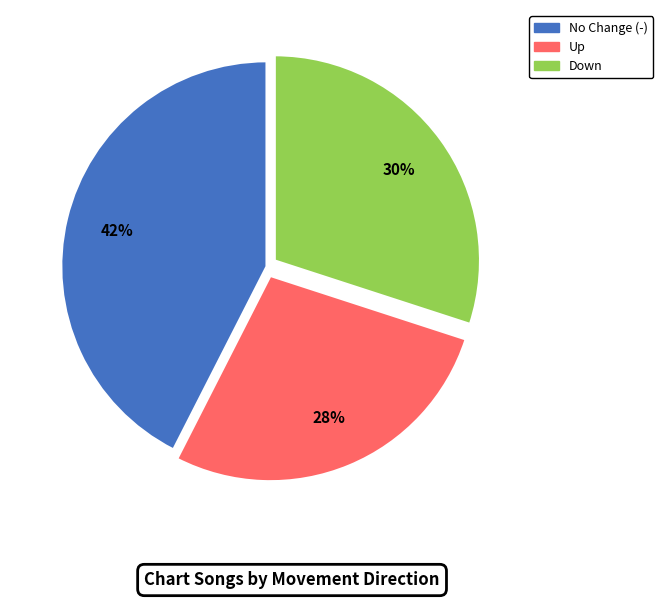

Is there a majority slice in this chart?

No